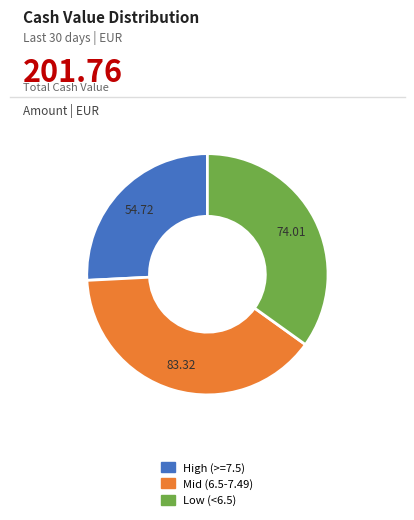

Is there a majority slice in this chart?

No